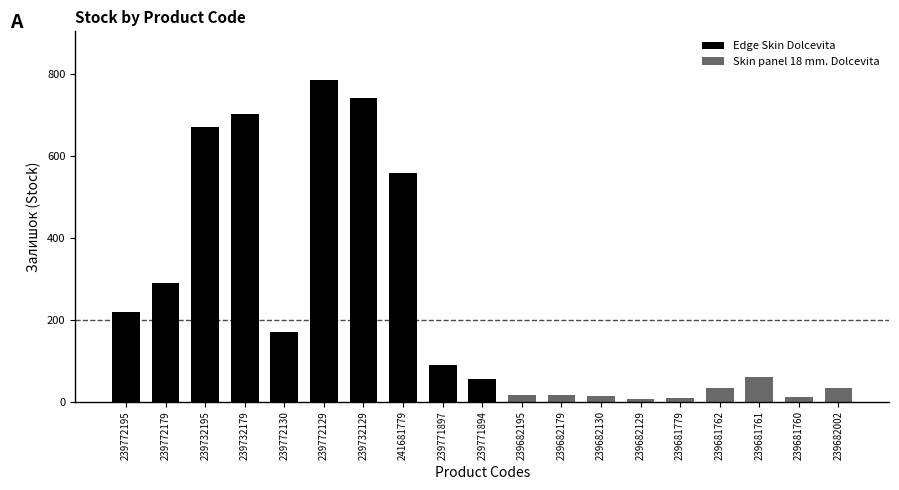

How many values in the Skin panel 18 mm. Dolcevita series are below 16?

4